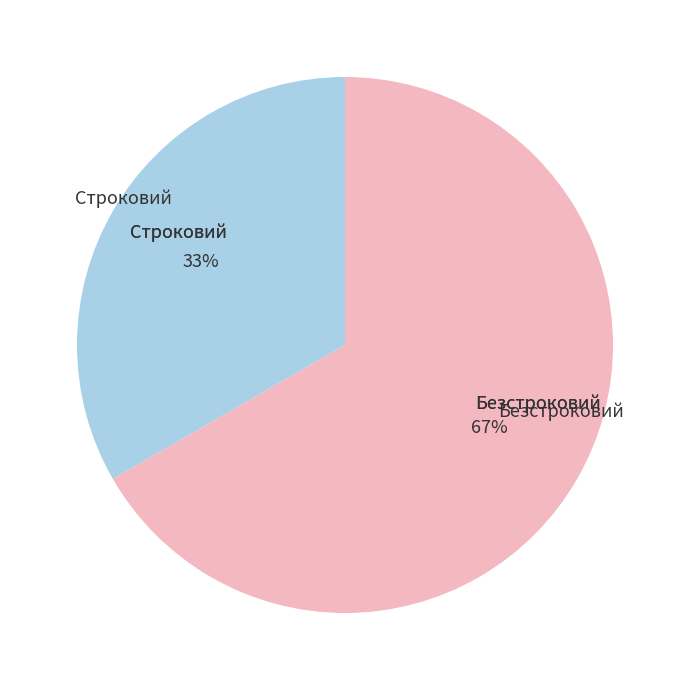

To the nearest percent, what is the average slice percentage?

50%